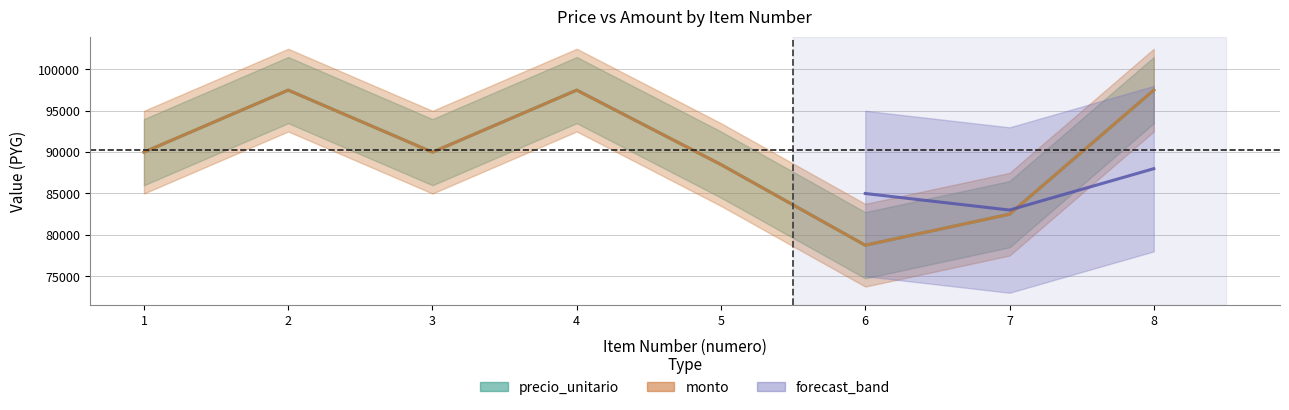

True or false: monto has more than 0 interior local peaks.

True